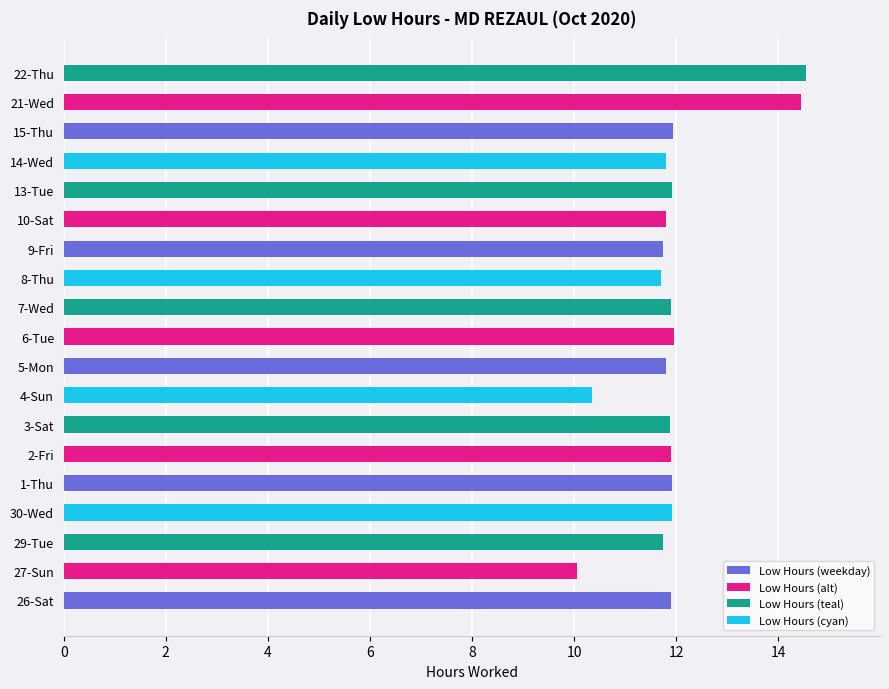

What is the difference between the maximum and minimum values?

4.5